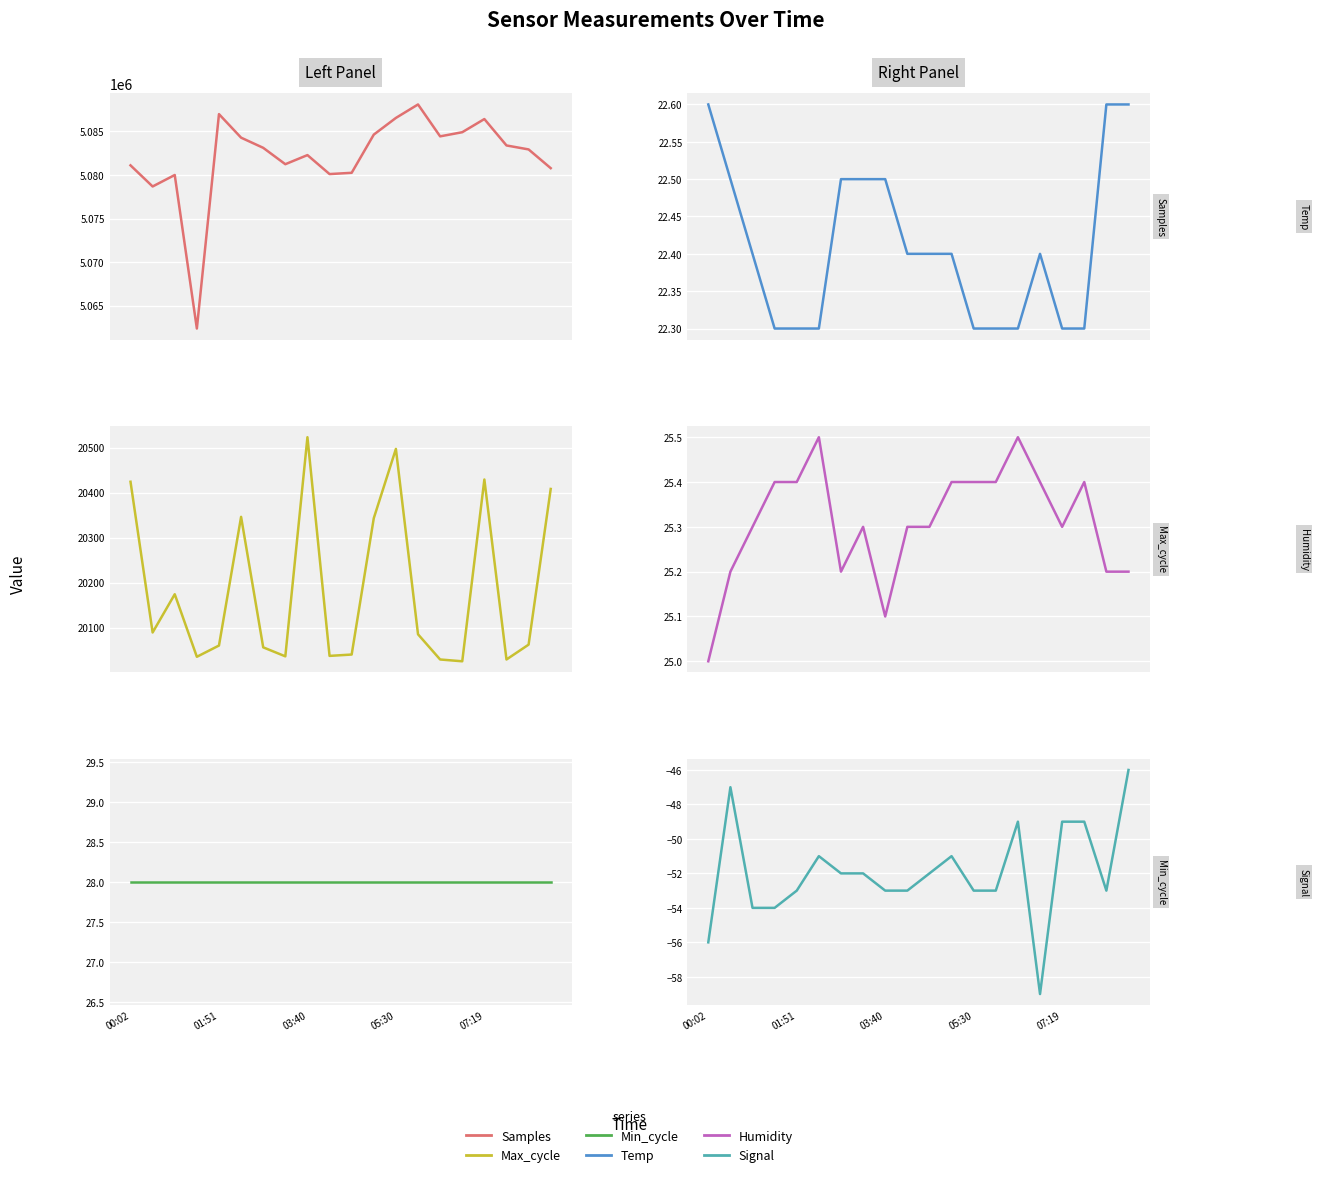

True or false: Temp has more than 0 interior local peaks.

True